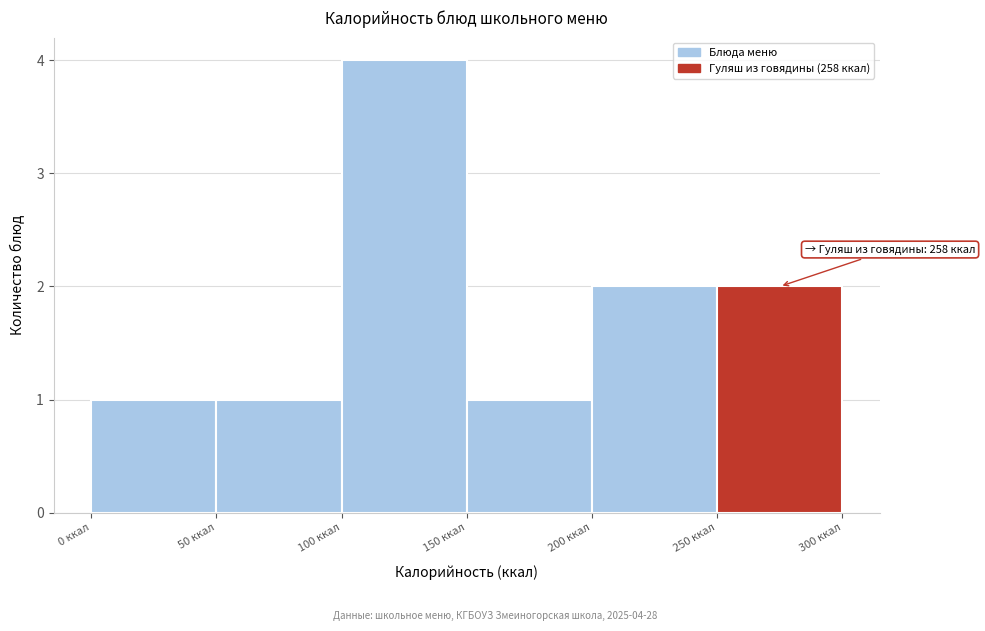

Over which range of the x-axis is the bar tallest?

100 to 150